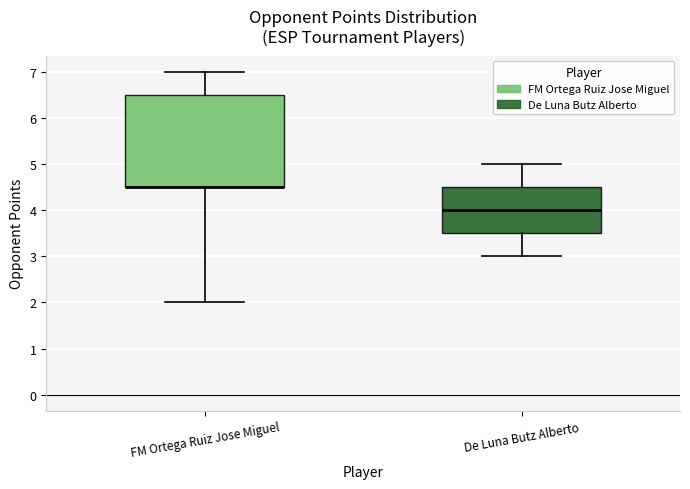

Reading left to right, read every box against the y-axis: the position of its median line, the range the box covers, and the ends of its whiskers. The values are not printed on the chart, so give them approximately, as read against the axis.

FM Ortega Ruiz Jose Miguel: median 4.5 (drawn on the box's lower edge), box 4.5 to 6.5, whiskers 2.0 to 7.0
De Luna Butz Alberto: median 4.0, box 3.5 to 4.5, whiskers 3.0 to 5.0